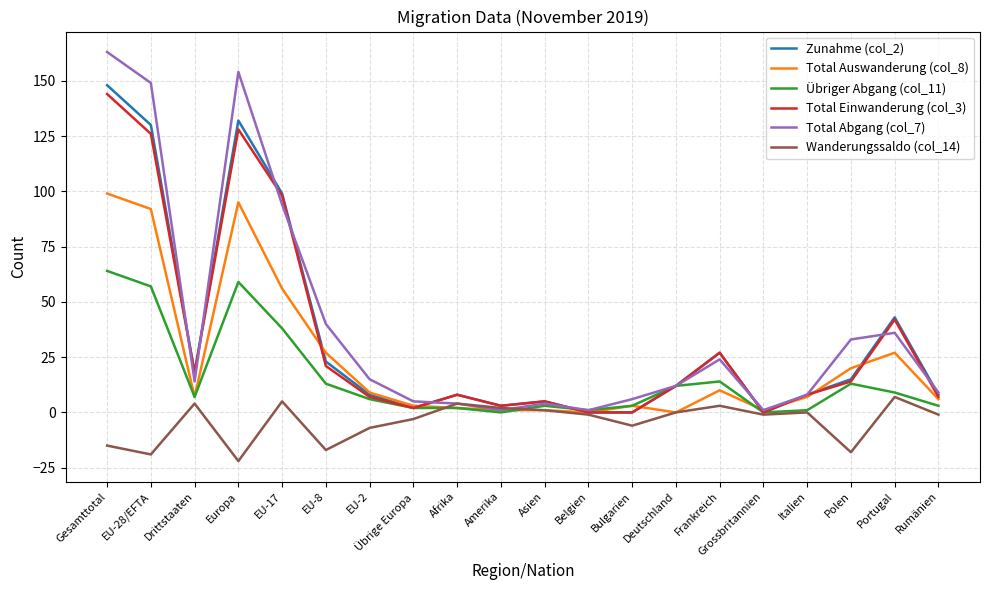

What are all the series names shown in the legend?

Zunahme (col_2), Total Auswanderung (col_8), Übriger Abgang (col_11), Total Einwanderung (col_3), Total Abgang (col_7), Wanderungssaldo (col_14)